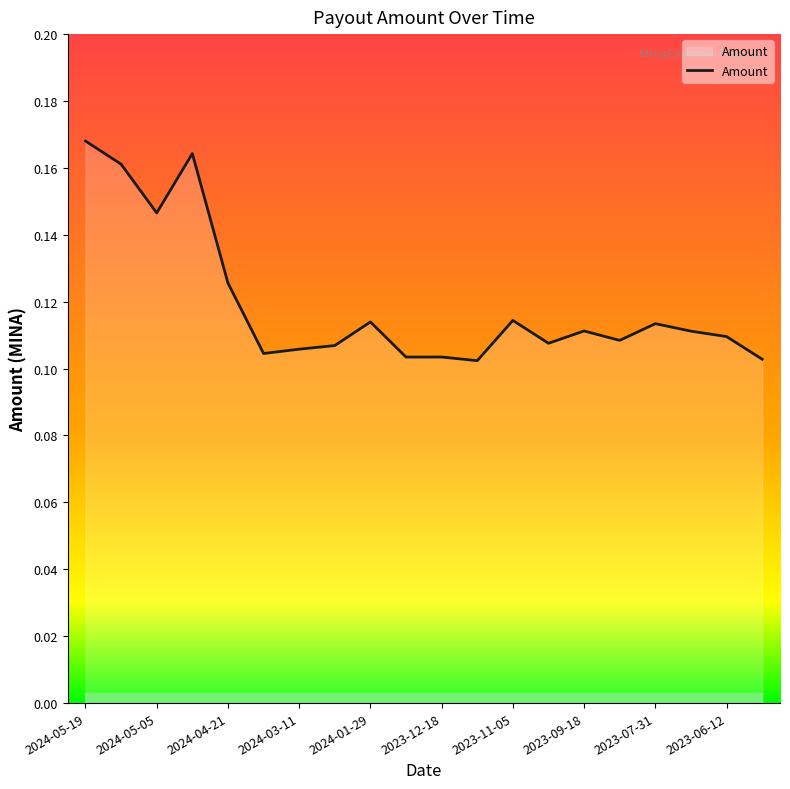

Between 2023-09-18 and 2024-05-19, which is larger?

2024-05-19